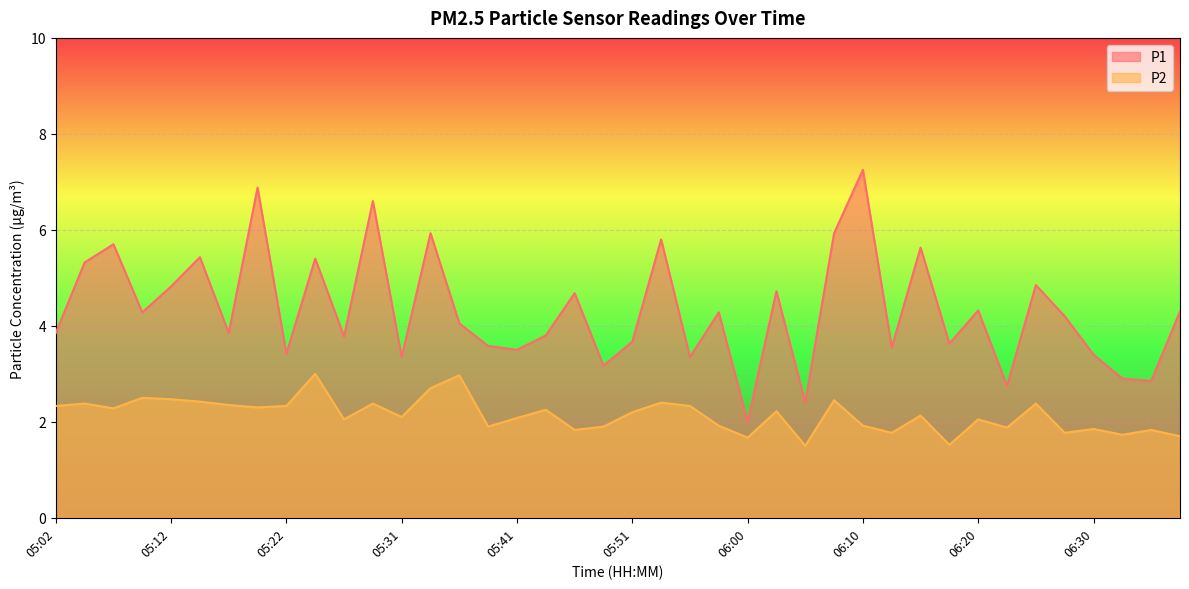

At which label does P1 reach its minimum?

06:00